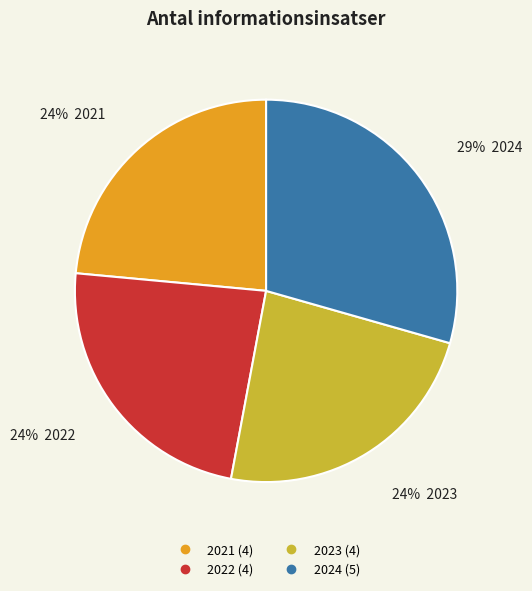

To the nearest percent, what percentage of the pie is 2023?

24%